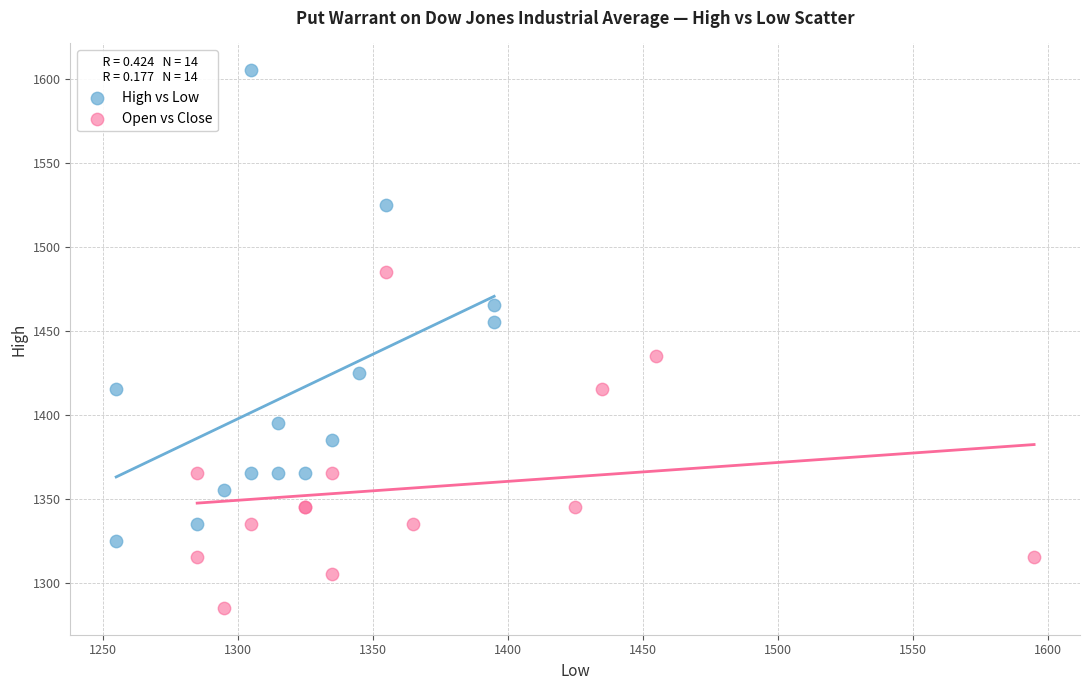

Which series contains the lowest Y value?

Open vs Close